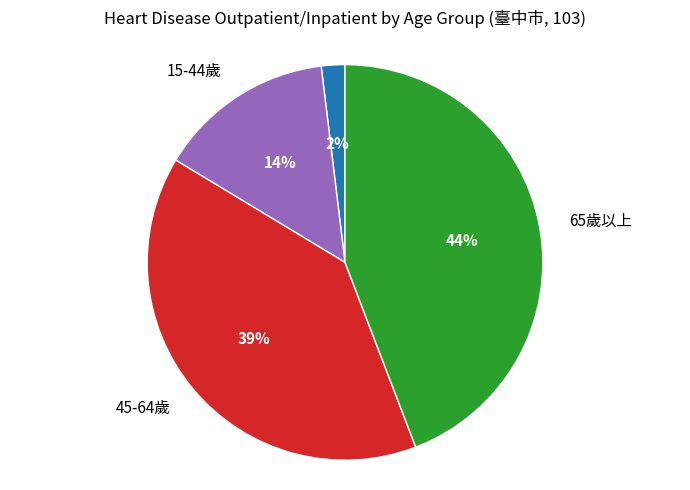

To the nearest percent, what is the difference between the largest and smallest slice percentages?

42%